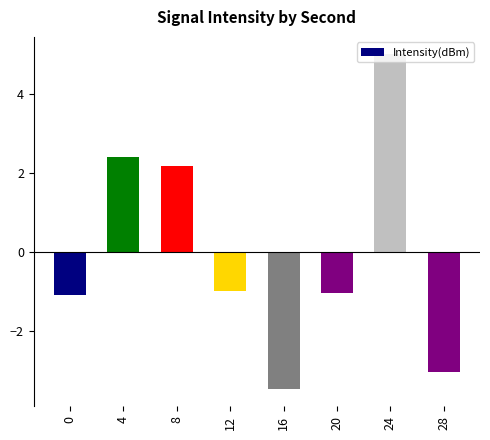

What is the difference between the values at 8 and 20?

3.2